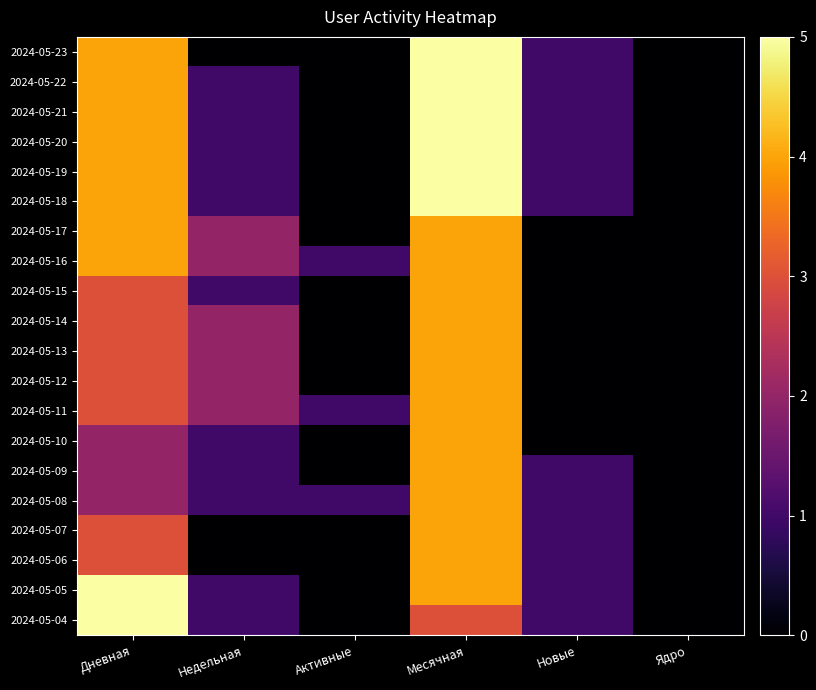

At which category is the sum across all series the highest?

Месячная